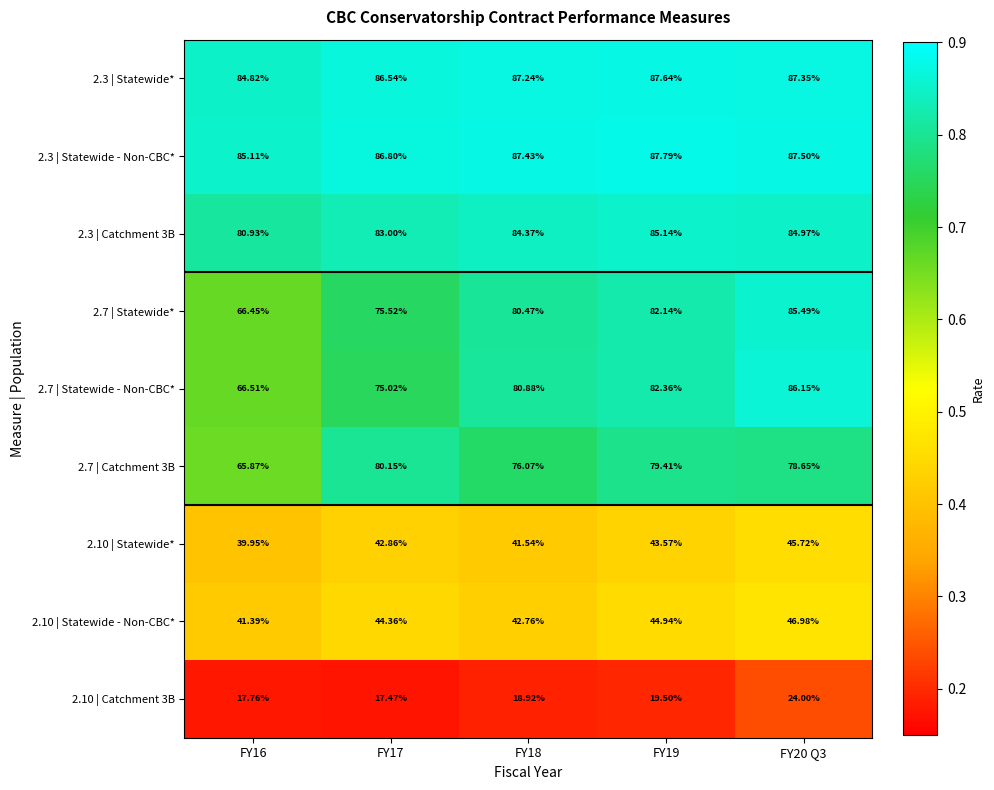

Is the value of 2.3 | Catchment 3B at FY19 greater than the value of 2.7 | Statewide - Non-CBC* at FY16?

Yes